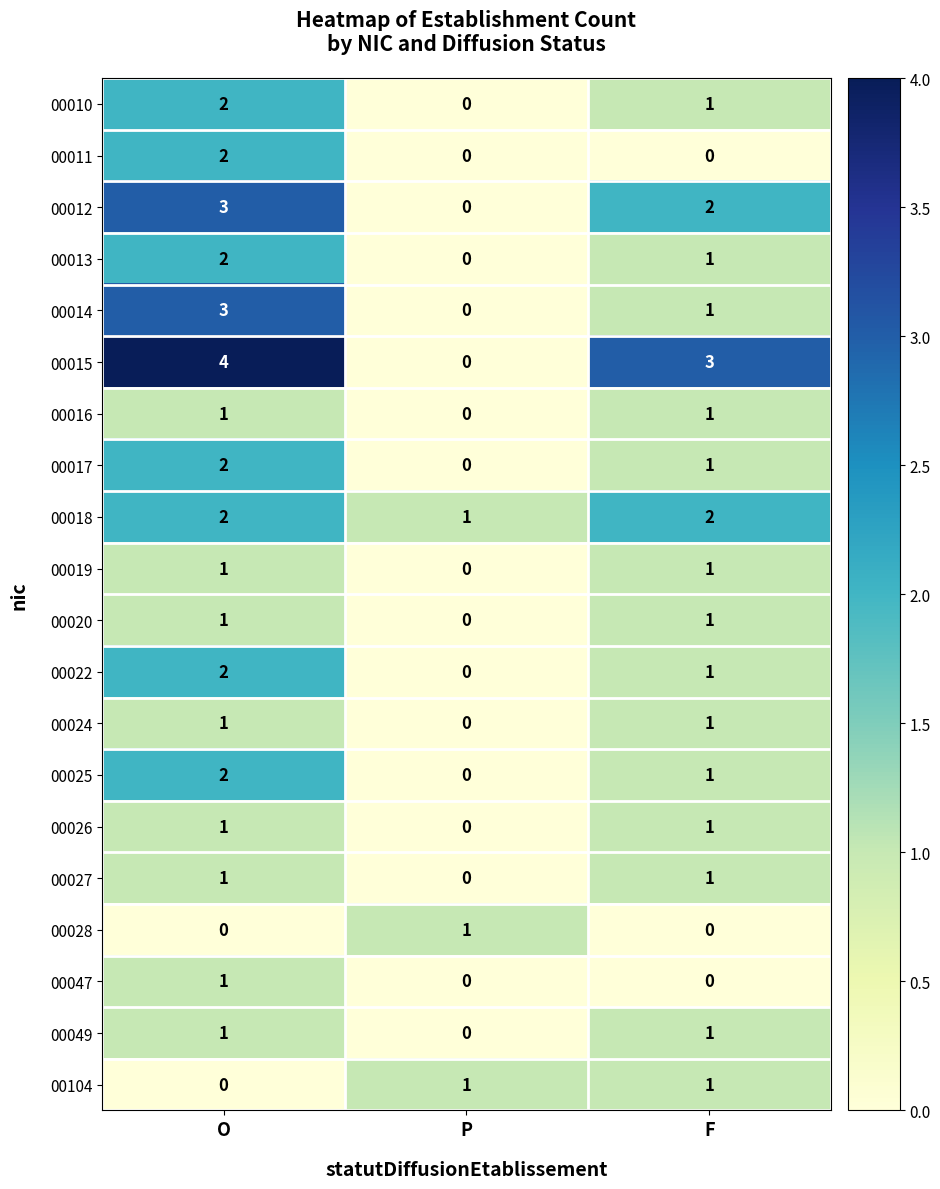

How many series are shown in this chart?

20